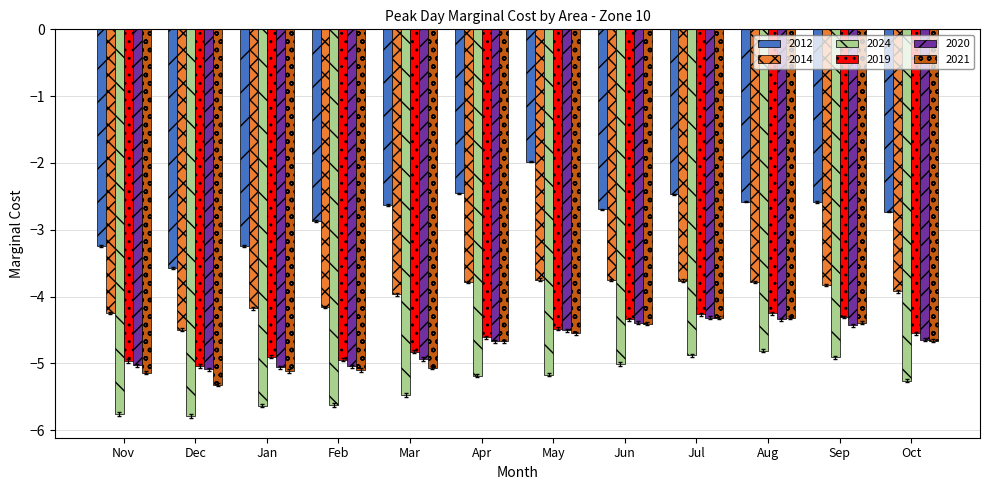

Read the 2014 value at Feb.

-4.2